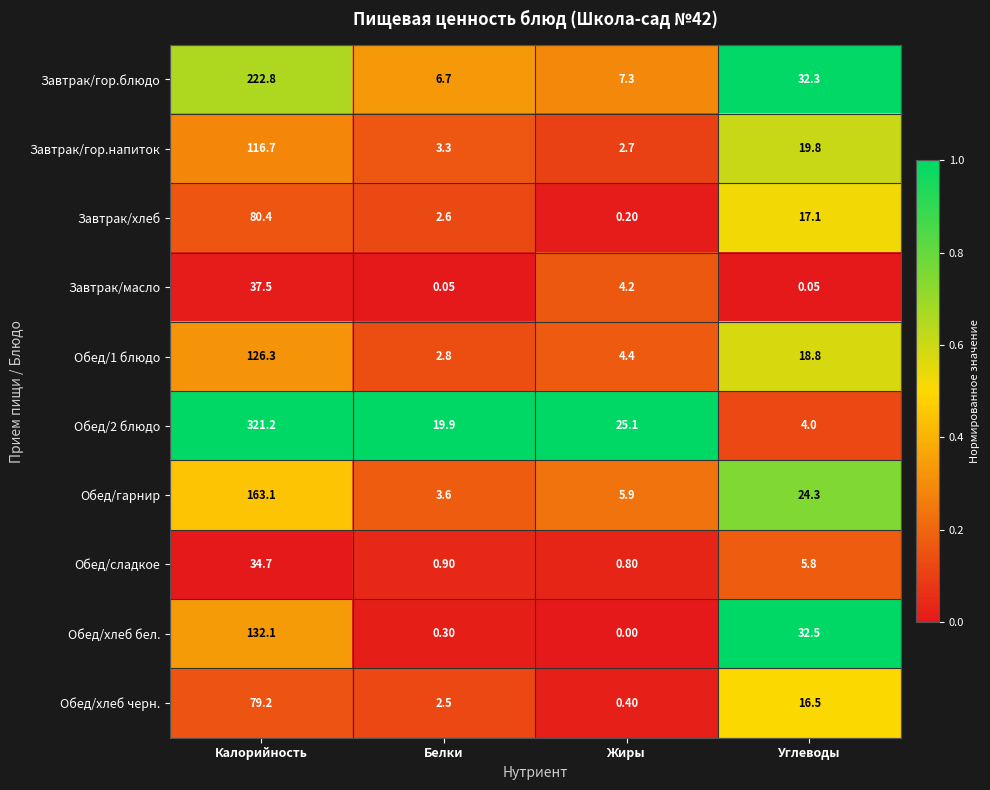

Where does the Завтрак/масло series first go above 4?

Калорийность